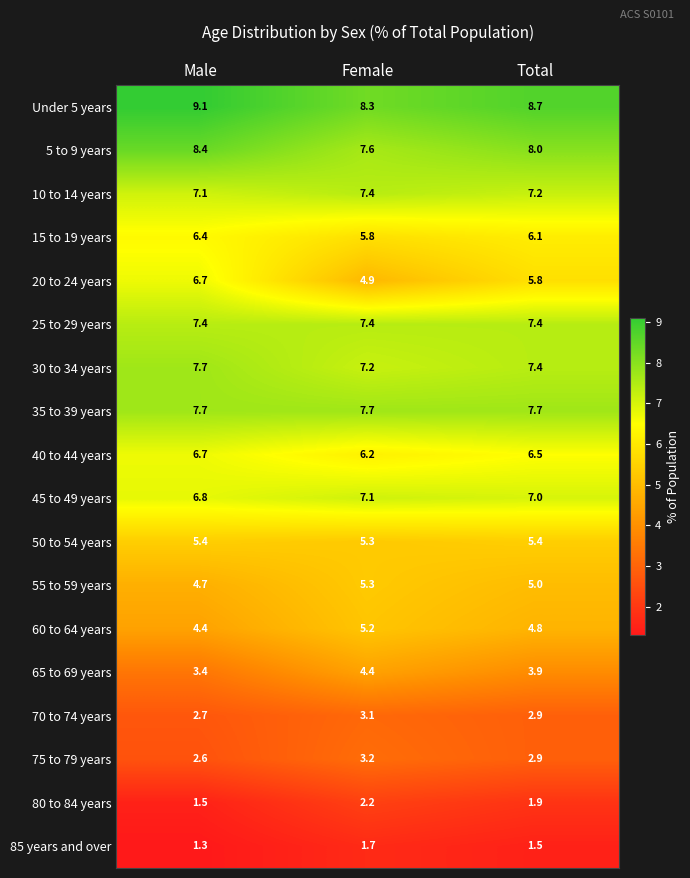

How many series are shown in this chart?

18